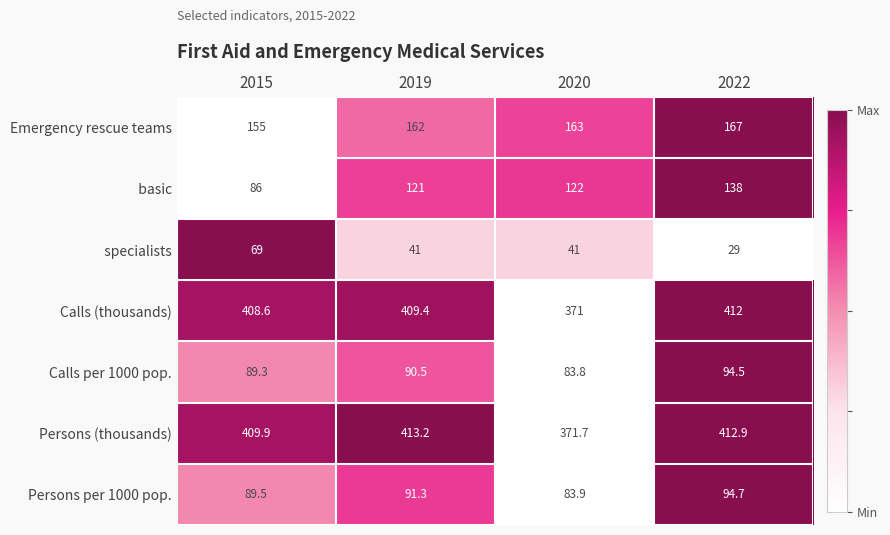

What is the difference between the highest and lowest values at 2022?

383.9